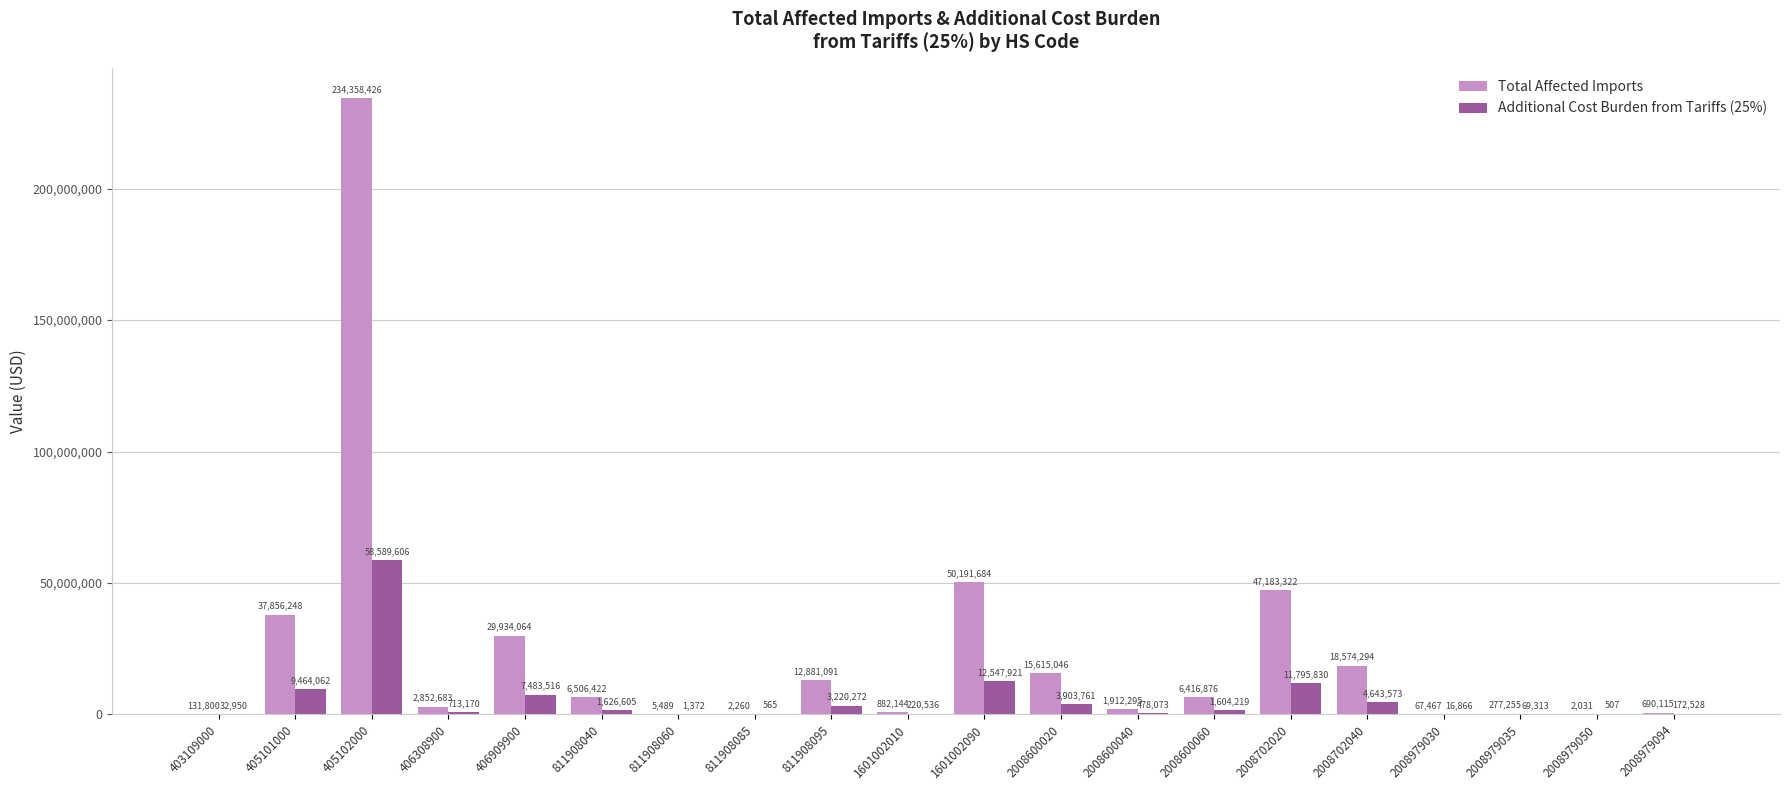

Which series changed the most between 405101000 and 811908040?

Total Affected Imports